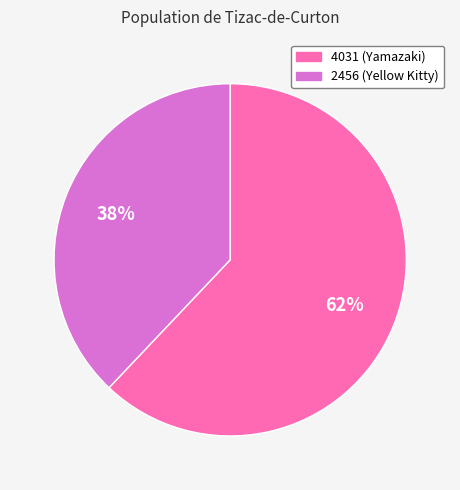

Which slice is the largest?

4031